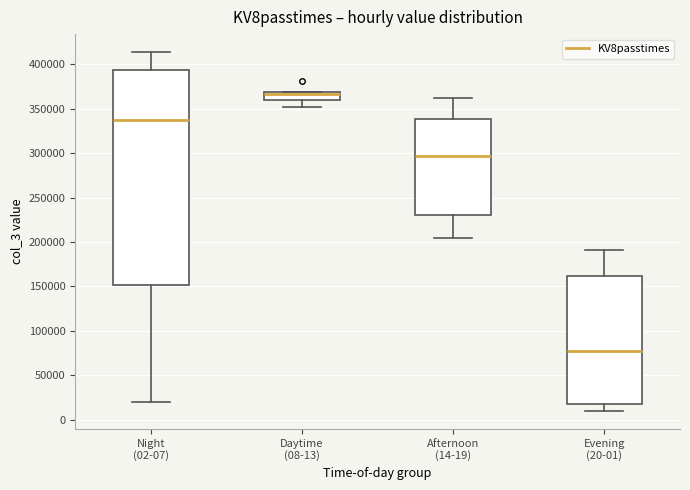

Comparing the boxes themselves (not the whiskers), which one is the tallest?

Night (02-07)